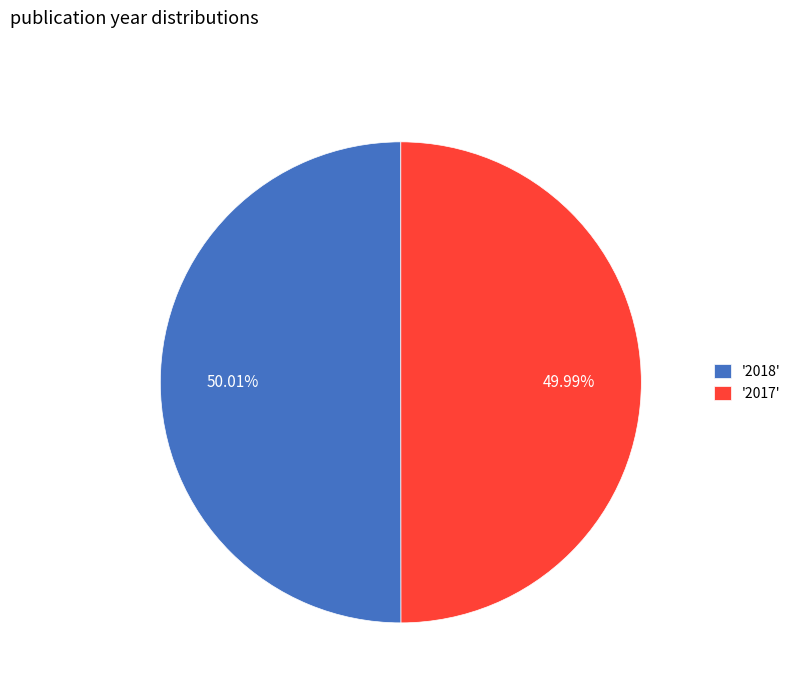

Approximately how many times larger is the value at '2017' compared to '2018'?

1.0